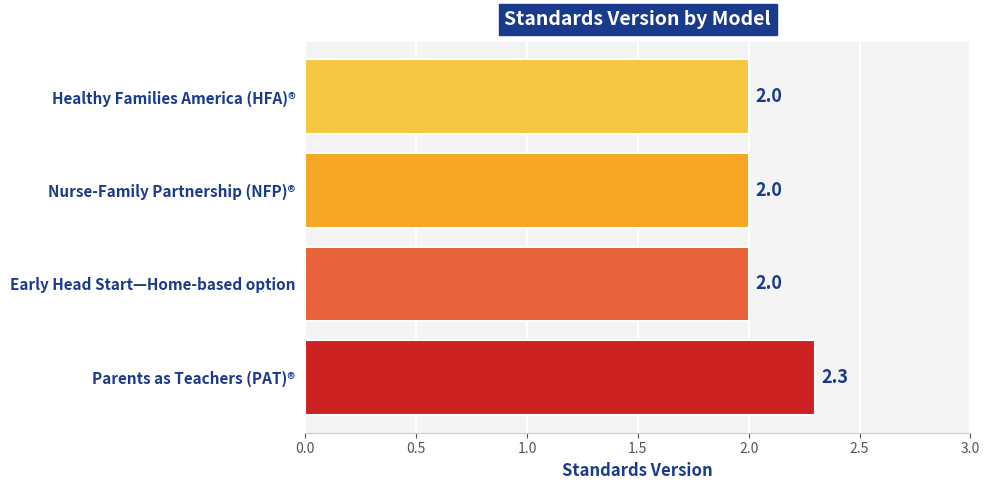

Reading top to bottom, extract all data points from this chart.

Healthy Families America (HFA)®=2.0	Nurse-Family Partnership (NFP)®=2.0	Early Head Start—Home-based option=2.0	Parents as Teachers (PAT)®=2.3